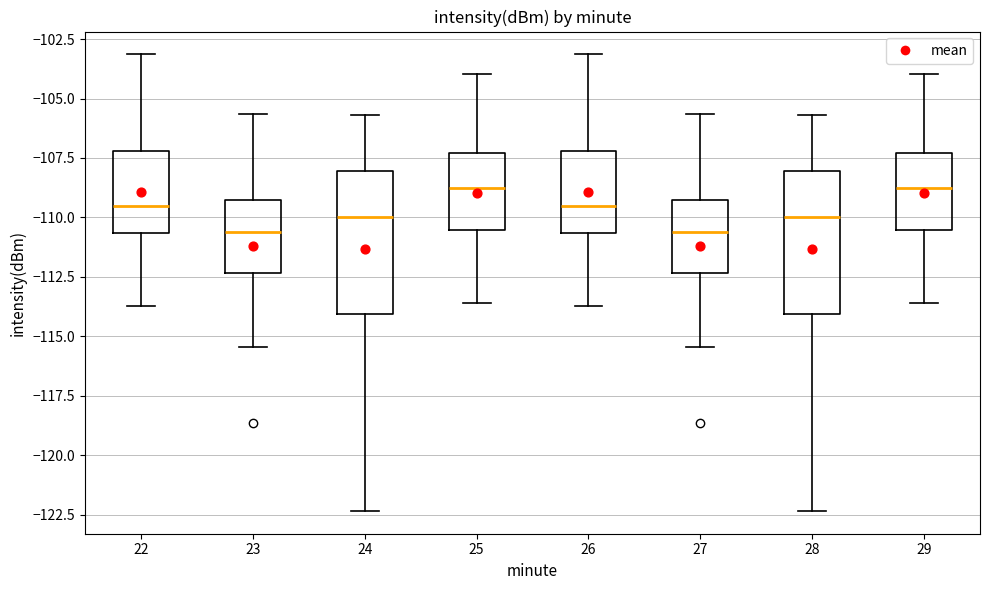

Reading left to right, transcribe this box plot: for each box, give where its median line is, the range the box spans, and where its two whiskers end, as read against the y-axis. The values are not printed on the chart, so give them approximately, as read against the axis.

22: median -109.5, box -110.5 to -107.0, whiskers -113.5 to -103.0
23: median -110.5, box -112.5 to -109.5, whiskers -115.5 to -105.5
24: median -110.0, box -114.0 to -108.0, whiskers -122.5 to -105.5
25: median -109.0, box -110.5 to -107.5, whiskers -113.5 to -104.0
26: median -109.5, box -110.5 to -107.0, whiskers -113.5 to -103.0
27: median -110.5, box -112.5 to -109.5, whiskers -115.5 to -105.5
28: median -110.0, box -114.0 to -108.0, whiskers -122.5 to -105.5
29: median -109.0, box -110.5 to -107.5, whiskers -113.5 to -104.0